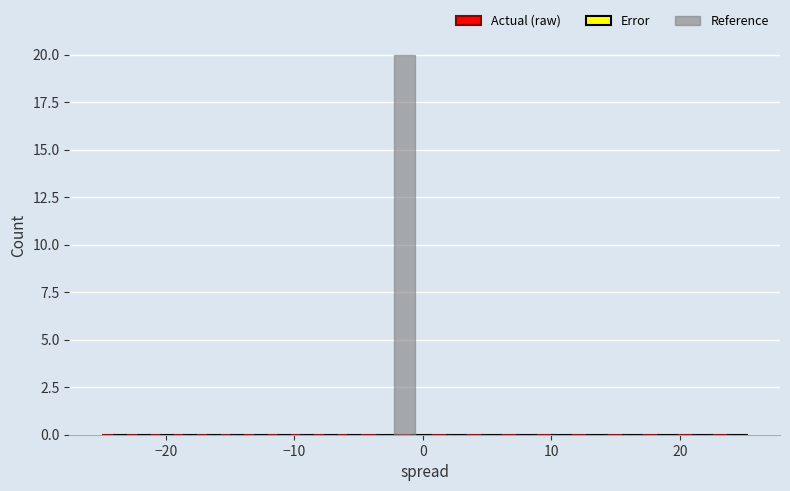

Read against the x-axis, roughly where is the centre of the tallest bar?

-1